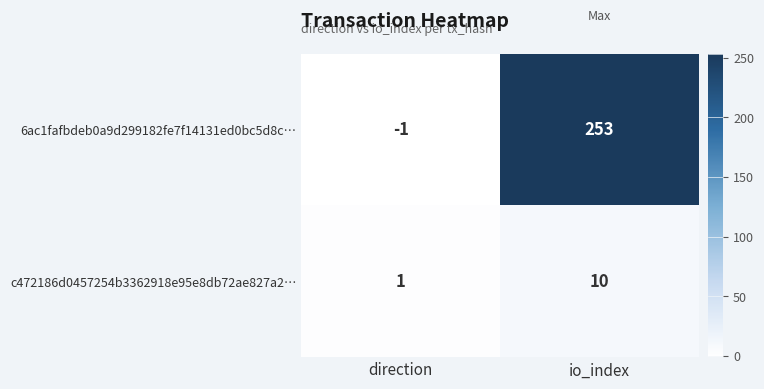

Reading left to right, extract all data points from this chart.

6ac1fafbdeb0a9d299182fe7f14131ed0bc5d8c…: -1	253
c472186d0457254b3362918e95e8db72ae827a2…: 1	10